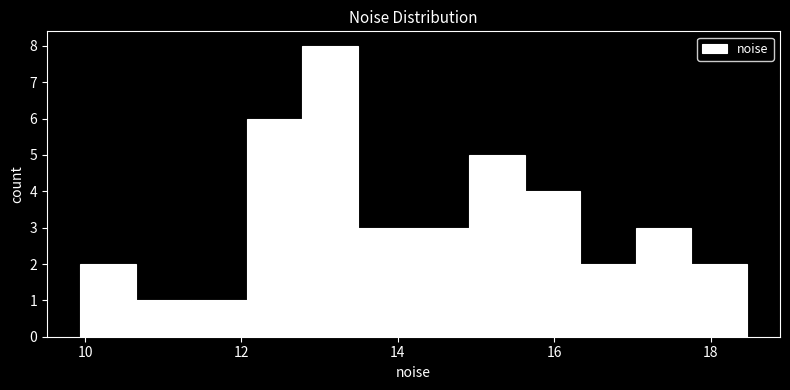

Read against the x-axis, roughly where is the centre of the tallest bar?

13.2